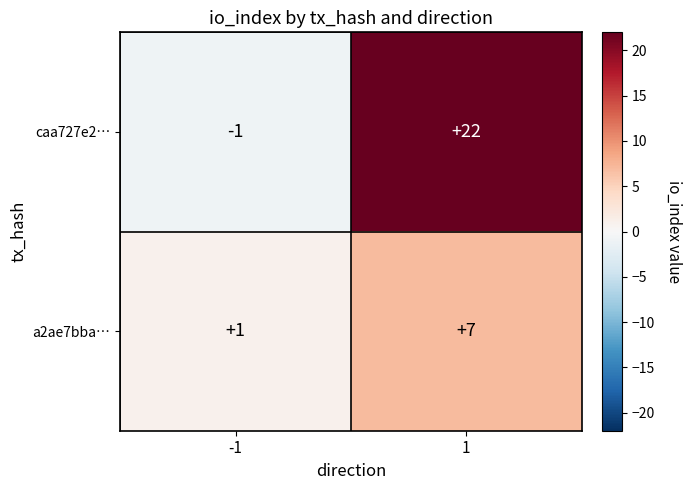

Which series has the largest total across all categories?

caa727e2…